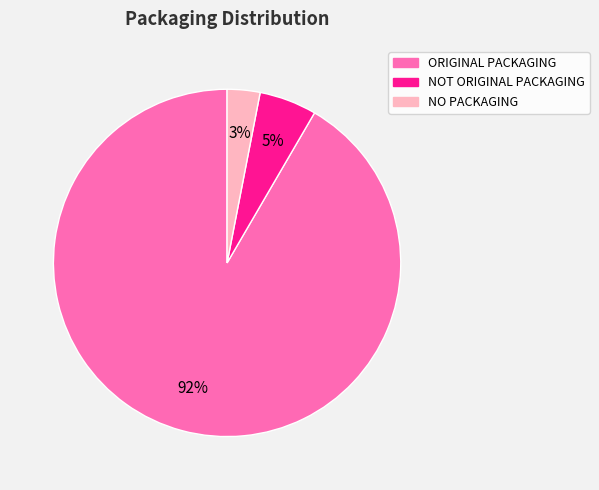

To the nearest percent, what is the combined percentage of ORIGINAL PACKAGING and NOT ORIGINAL PACKAGING?

97%